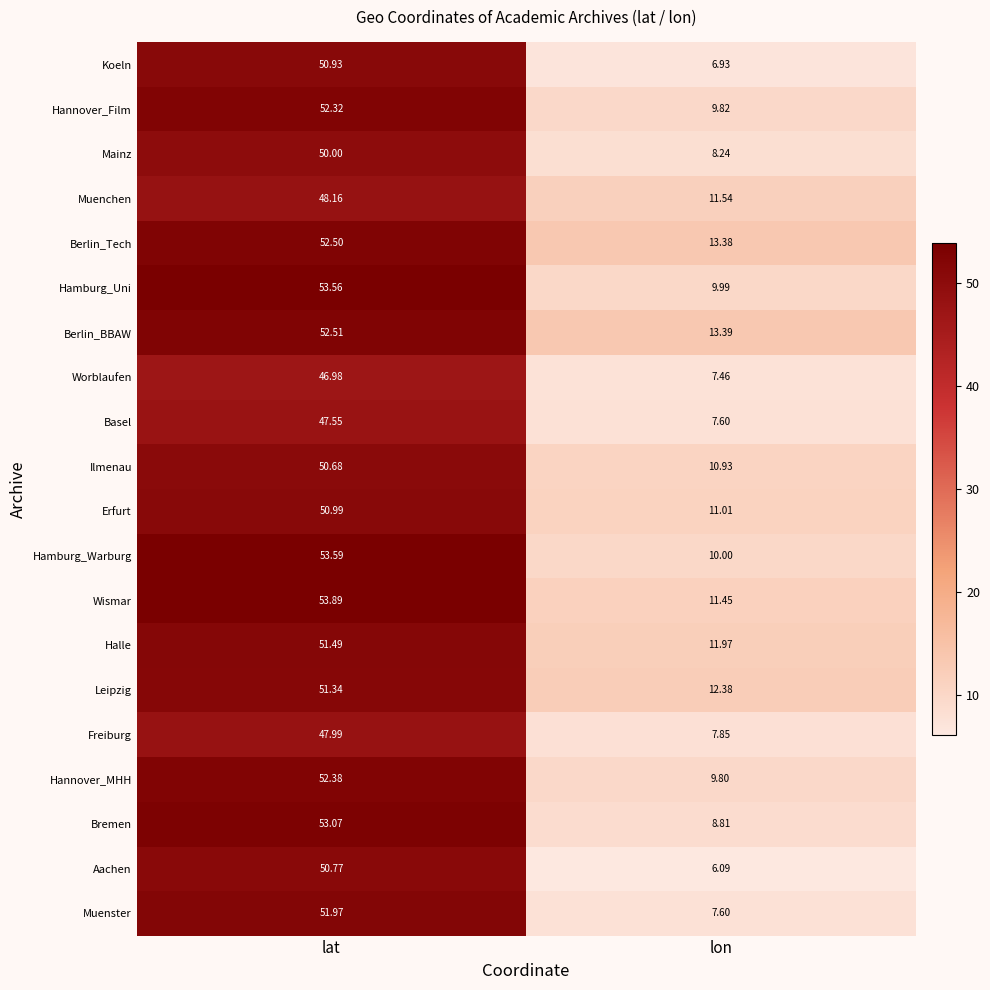

Which series has the largest total across all categories?

Berlin_BBAW